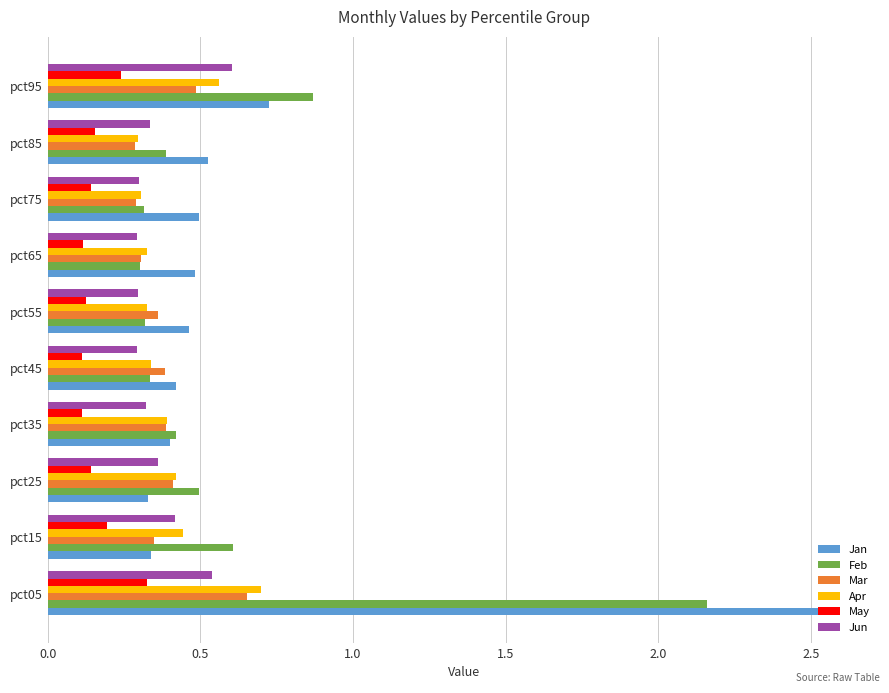

The value of May at pct75 is 0.1. True or false?

True